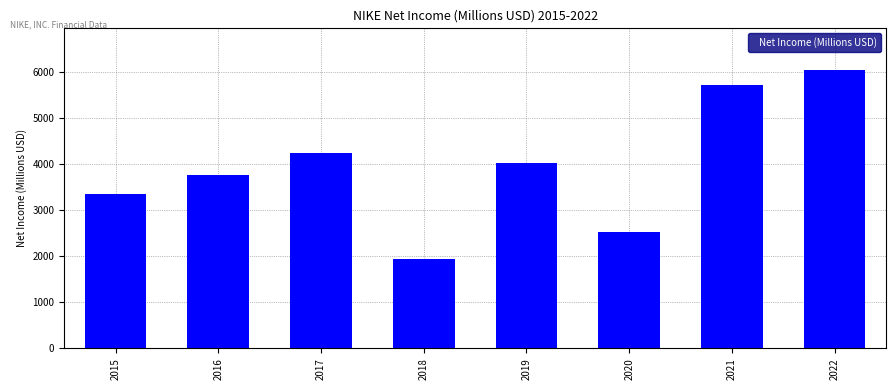

Reading left to right, extract all data points from this chart.

3354	3760	4240	1933	4029	2539	5727	6046